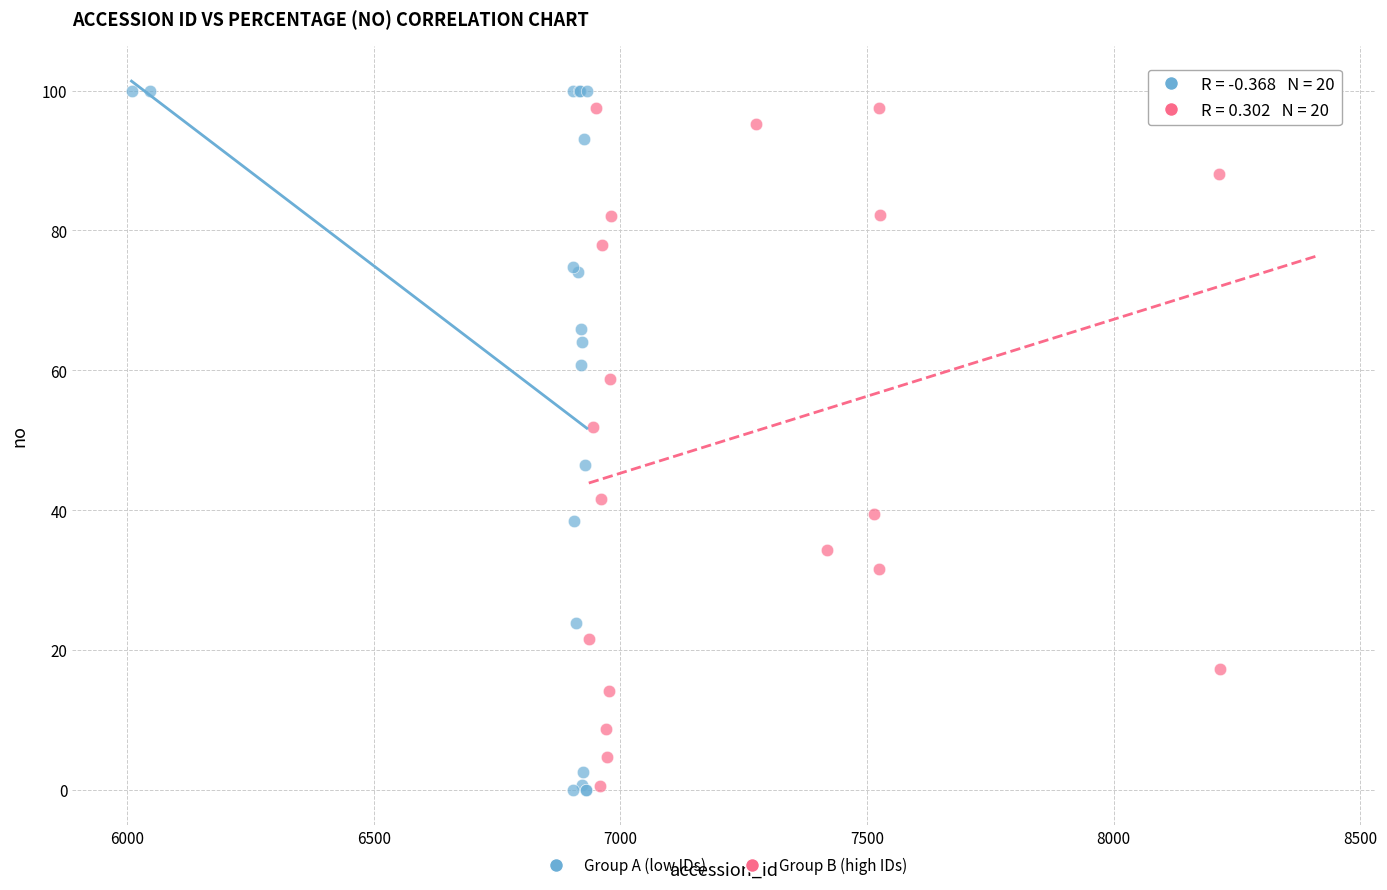

Which series has the widest spread of Y values?

Group A (low IDs)